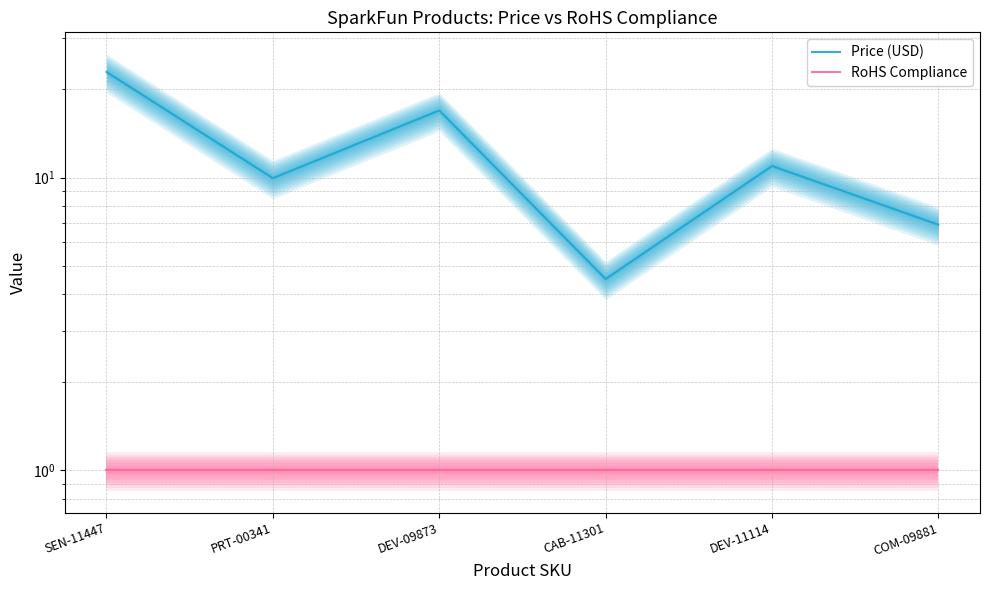

Which series changed the most between SEN-11447 and COM-09881?

Price (USD)